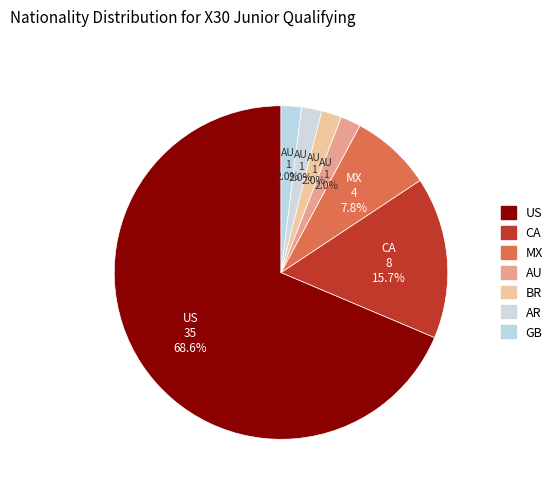

How many segments does this pie chart have?

7